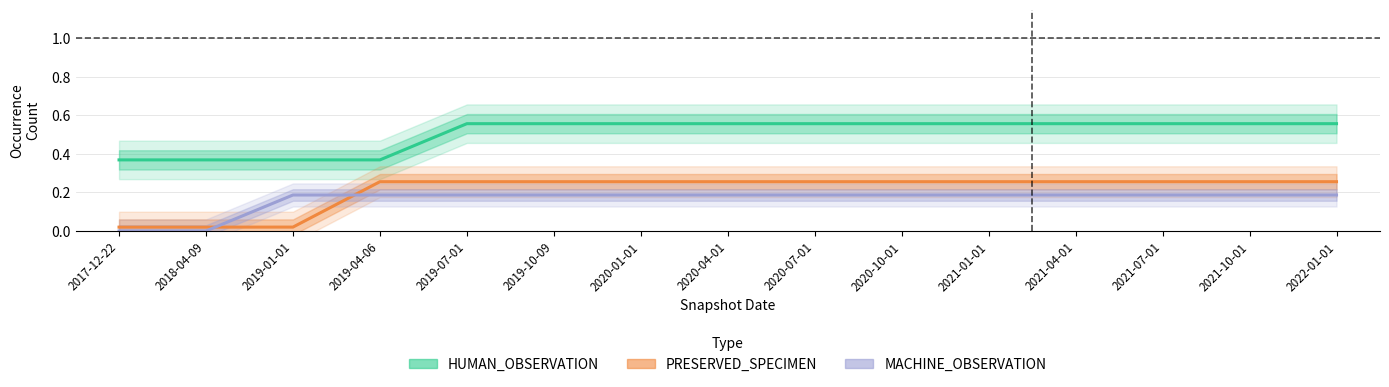

True or false: HUMAN_OBSERVATION and PRESERVED_SPECIMEN intersect in this chart.

False